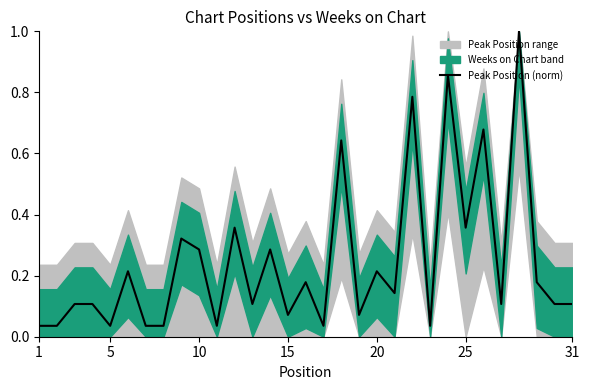

At which category does the chart reach its minimum across all series?

1